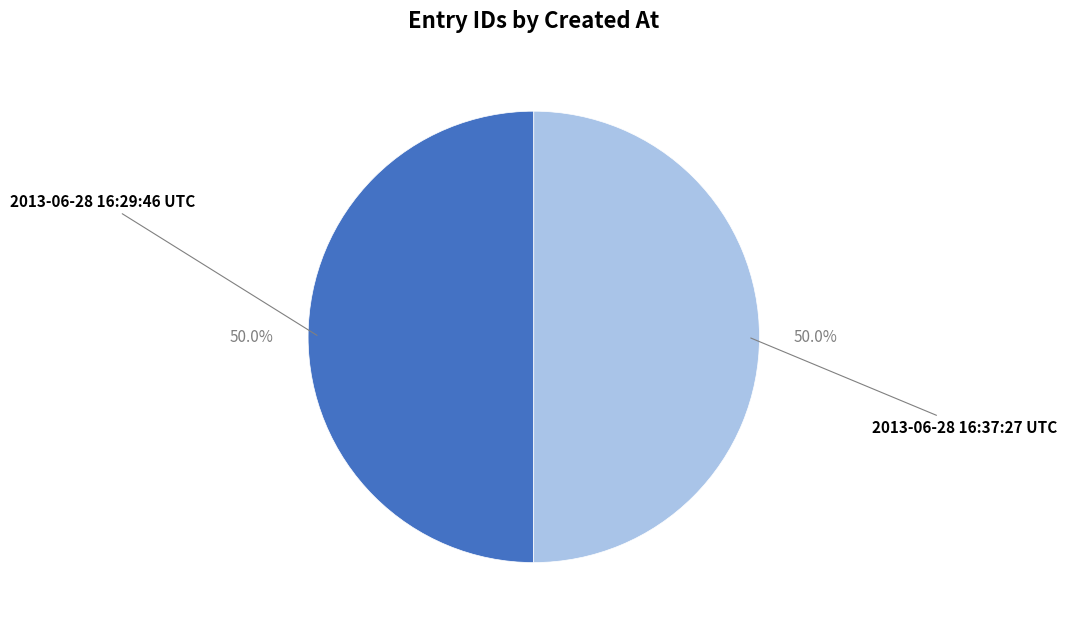

Combined, what portion of the pie is 2013-06-28 16:37:27 UTC and 2013-06-28 16:29:46 UTC?

100.0%